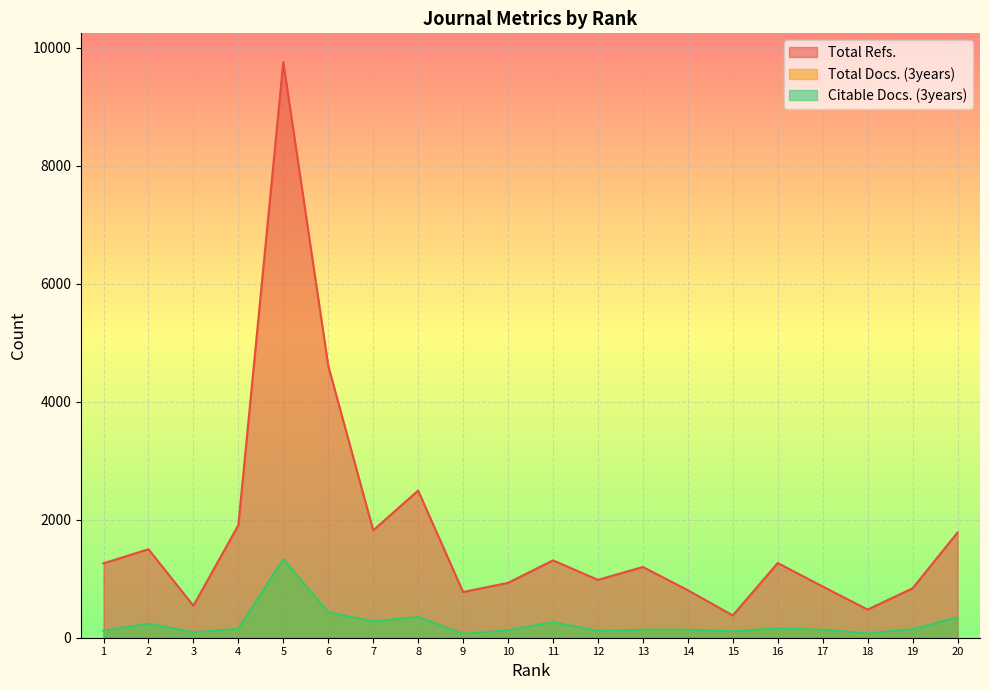

What is the difference between the highest and lowest values at 12?

865